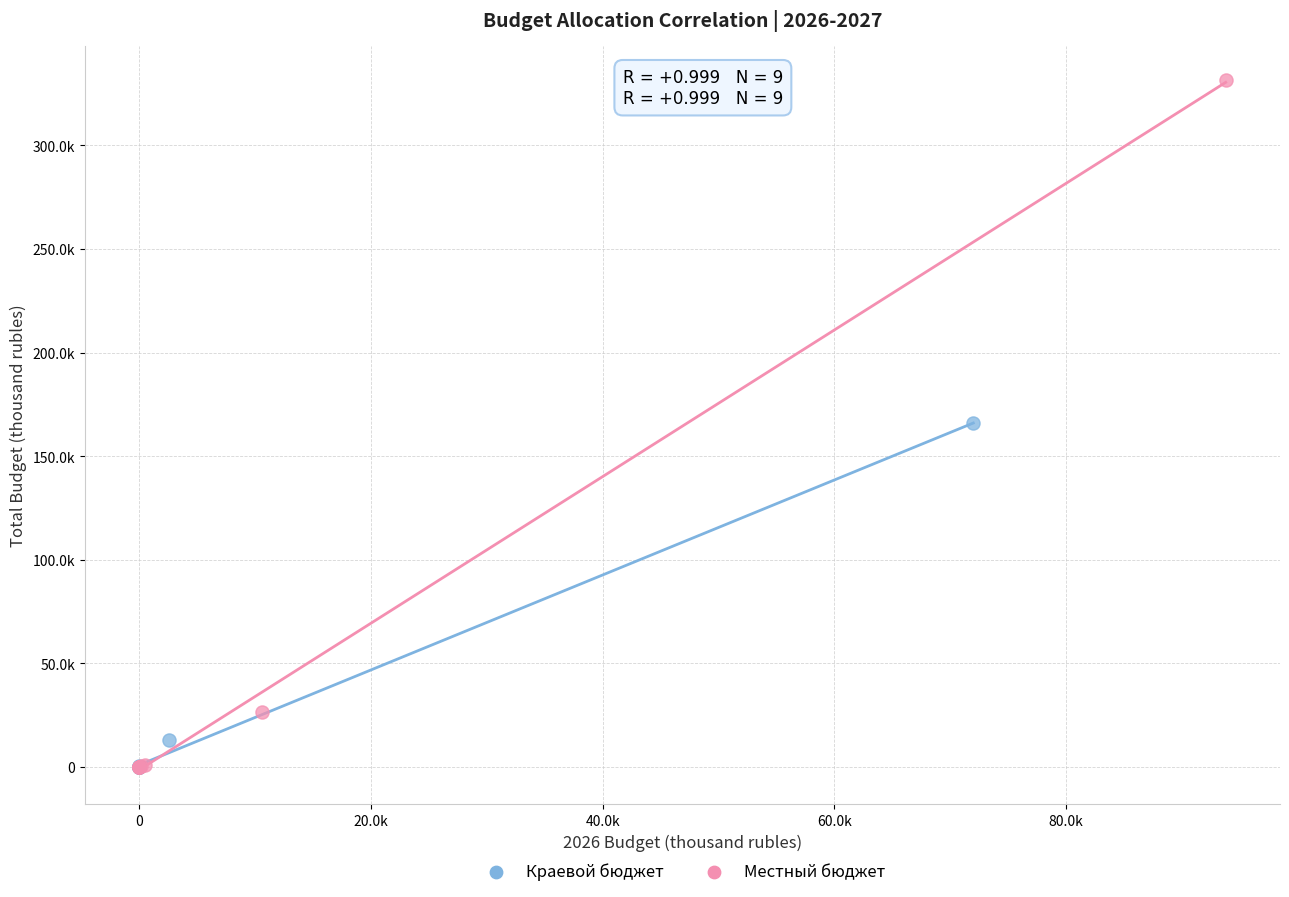

What are all the series names shown in the legend?

Краевой бюджет, Местный бюджет